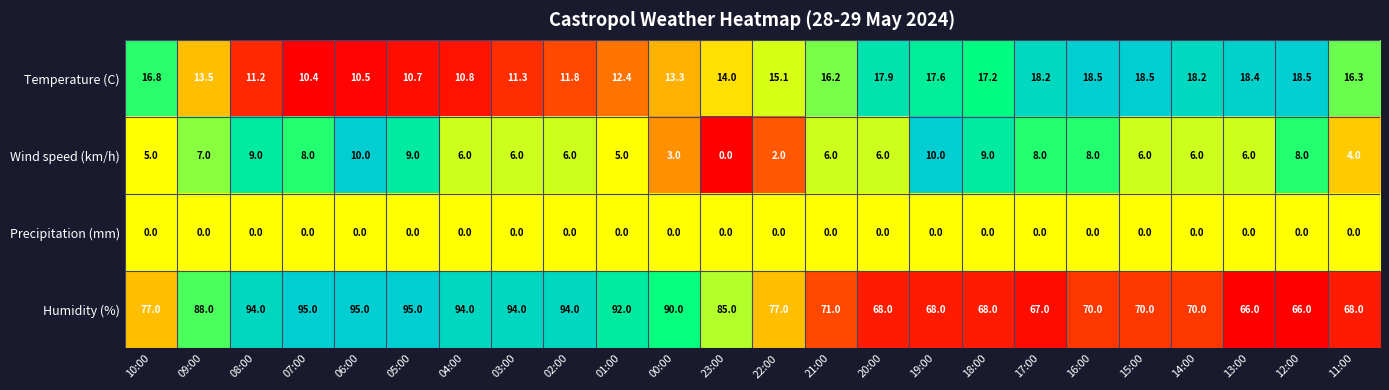

At which category is the sum across all series the highest?

06:00